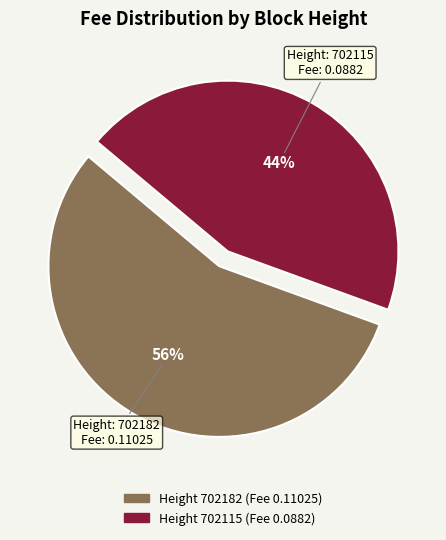

To the nearest percent, what is the average slice percentage?

50%